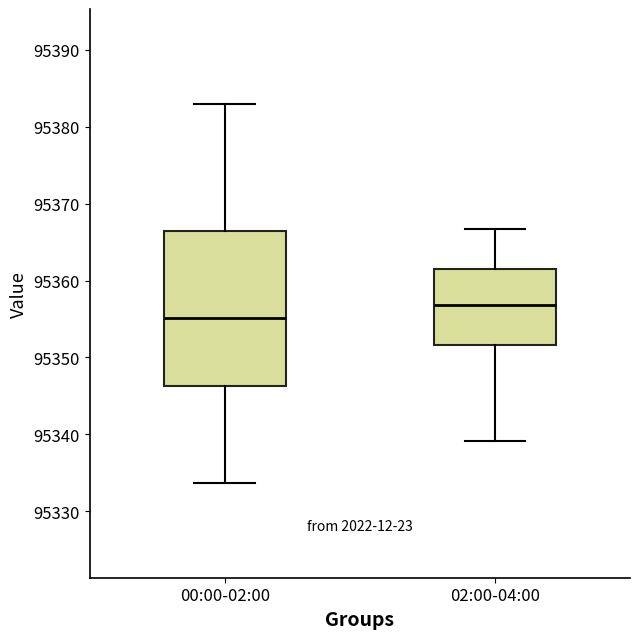

Where does the upper whisker of the box for 00:00-02:00 end on the y-axis? The values are not printed on the chart, so give them approximately, as read against the axis.

95383